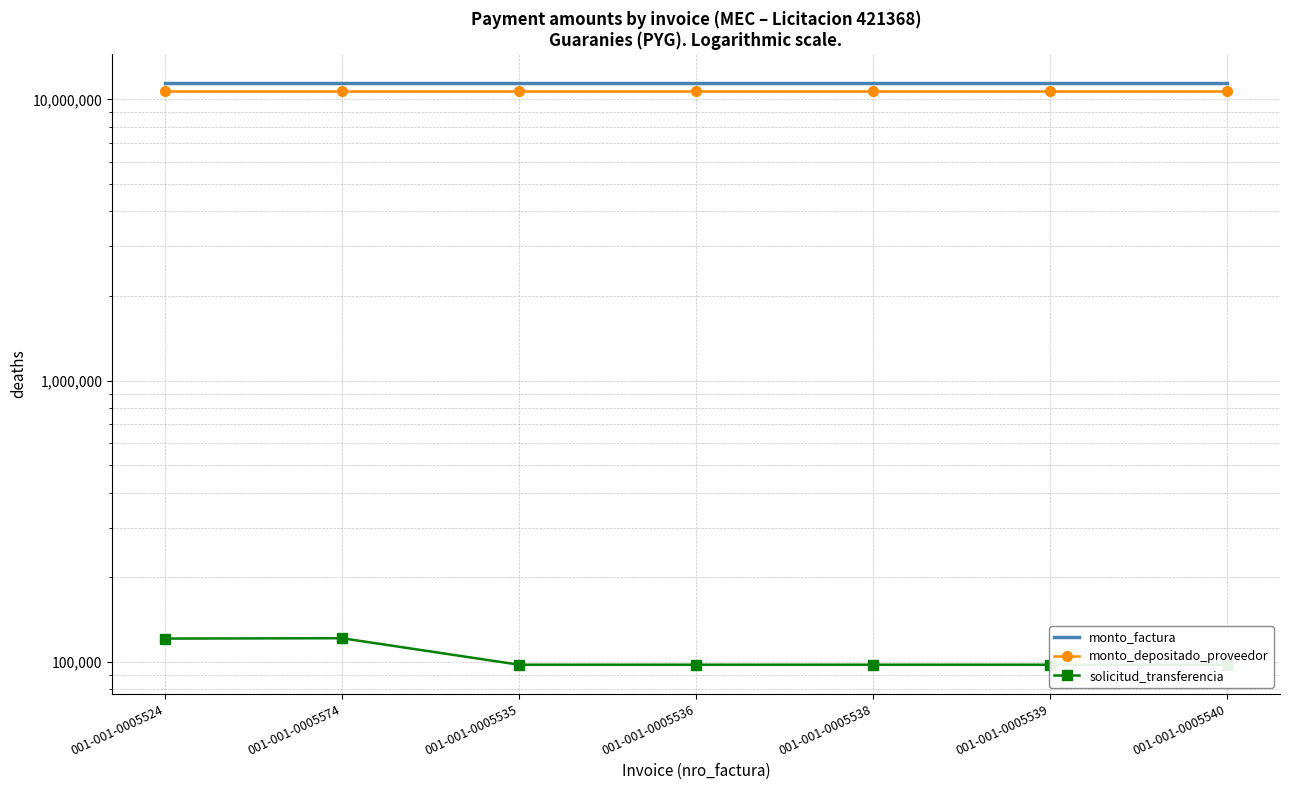

Reading left to right, what are all the values shown in this chart?

monto_factura: 11400000	11400000	11400000	11400000	11400000	11400000	11400000
monto_depositado_proveedor: 10727919	10727919	10727919	10727919	10727919	10727919	10727919
solicitud_transferencia: 121257	121605	97904	97904	97904	97904	97904